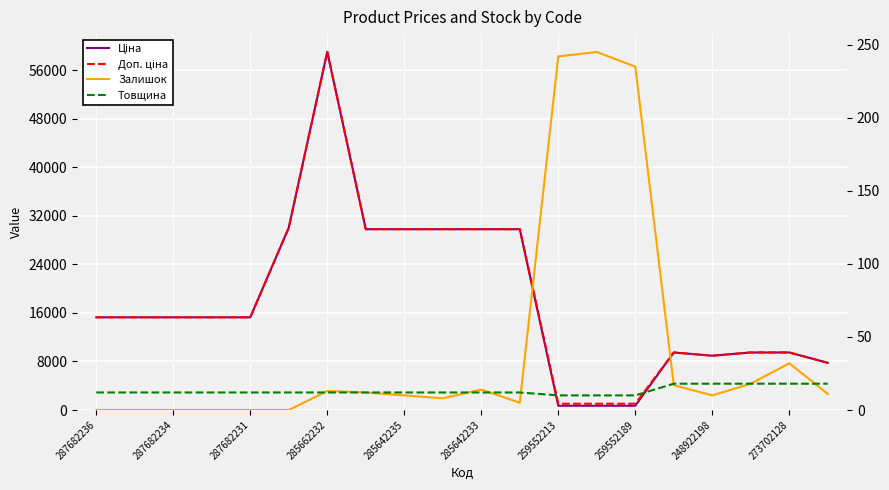

Between 259552189 and 273702128, which series saw the biggest shift?

Ціна